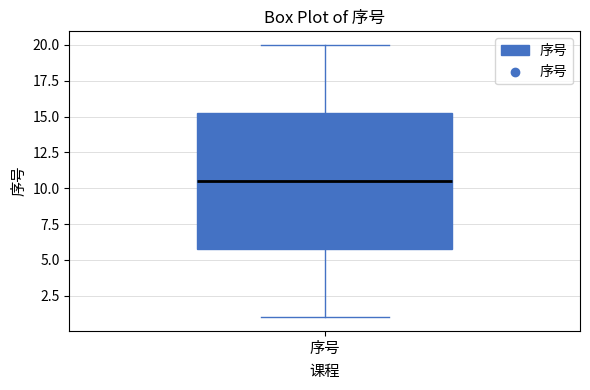

Where does the median line of the box for 序号 sit on the y-axis? The values are not printed on the chart, so give them approximately, as read against the axis.

10.5